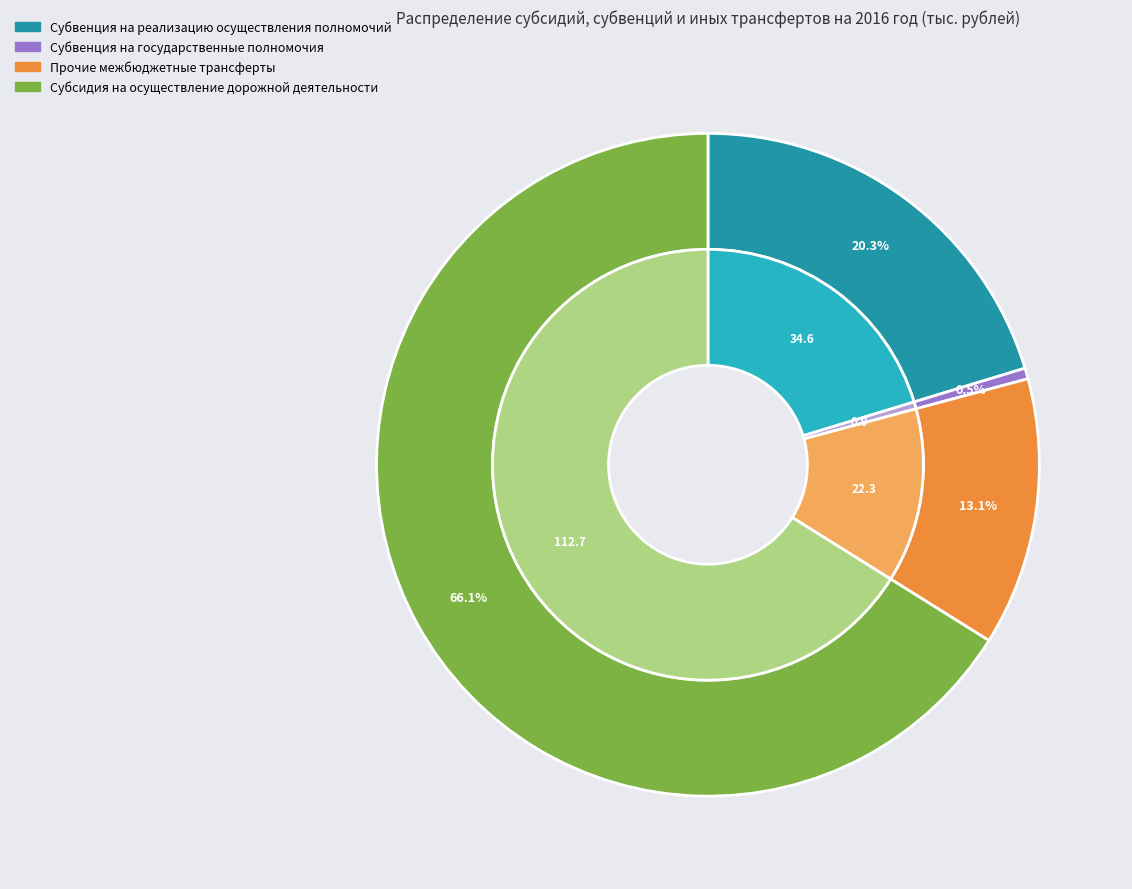

How many segments does this pie chart have?

4